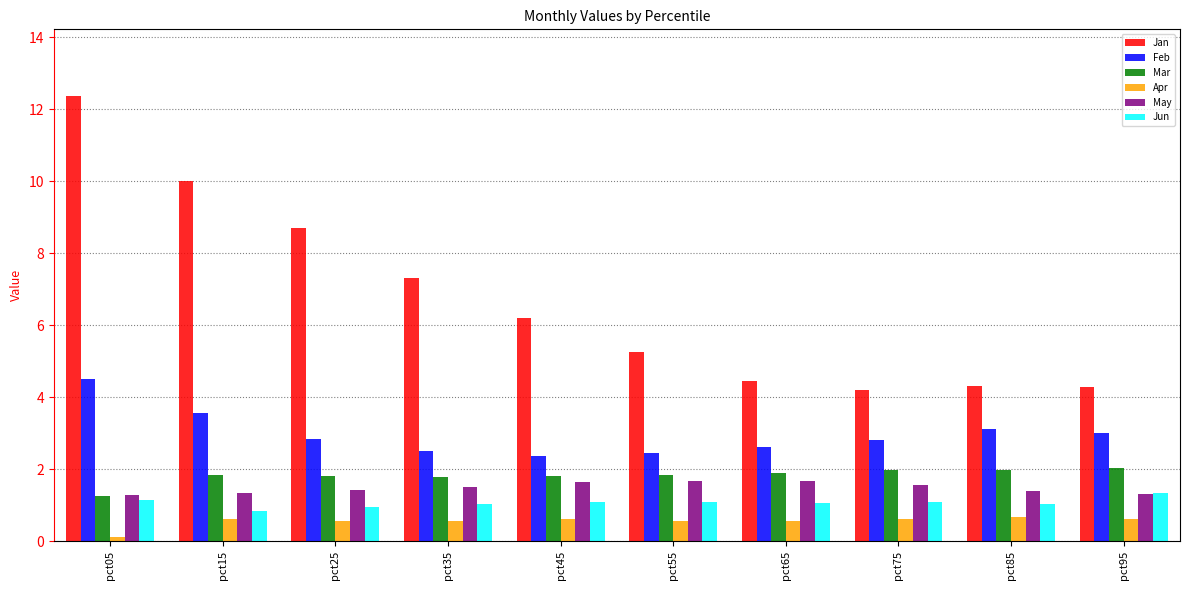

How many series are shown in this chart?

6